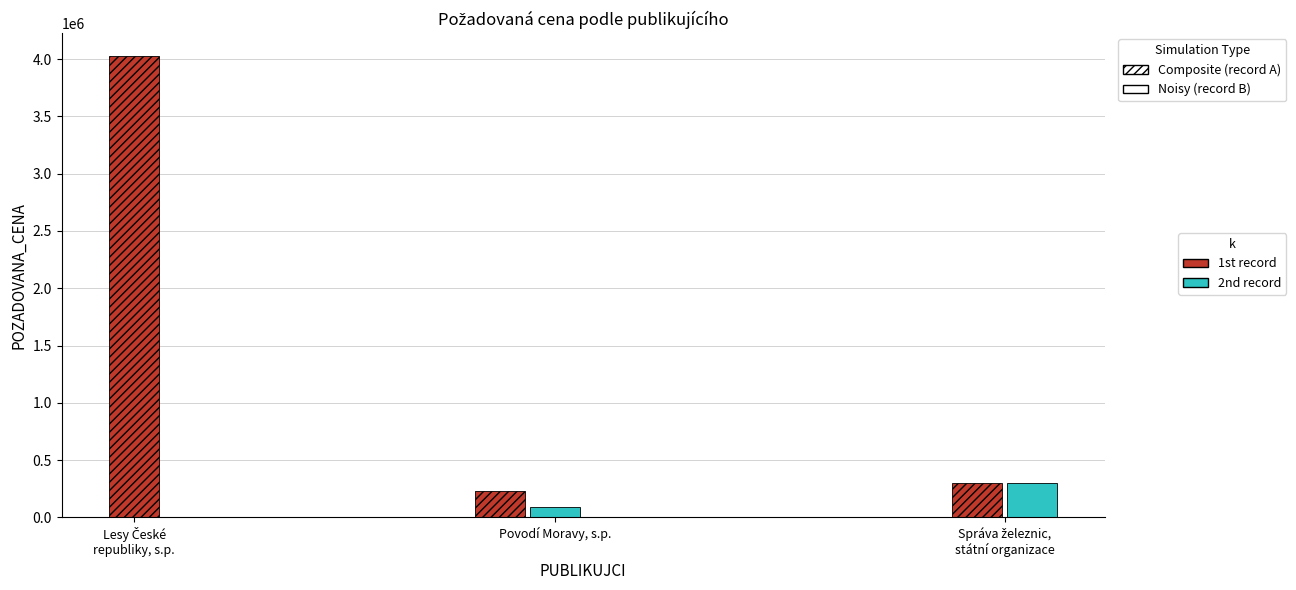

True or false: the data shows 92000 at Povodí Moravy, s.p. (2021-10).

True